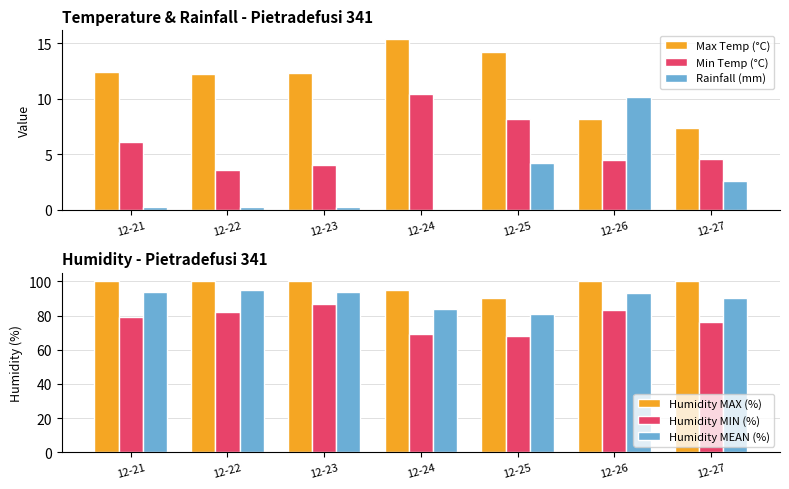

Which series changed the most between 12-26 and 12-27?

Rainfall (mm)